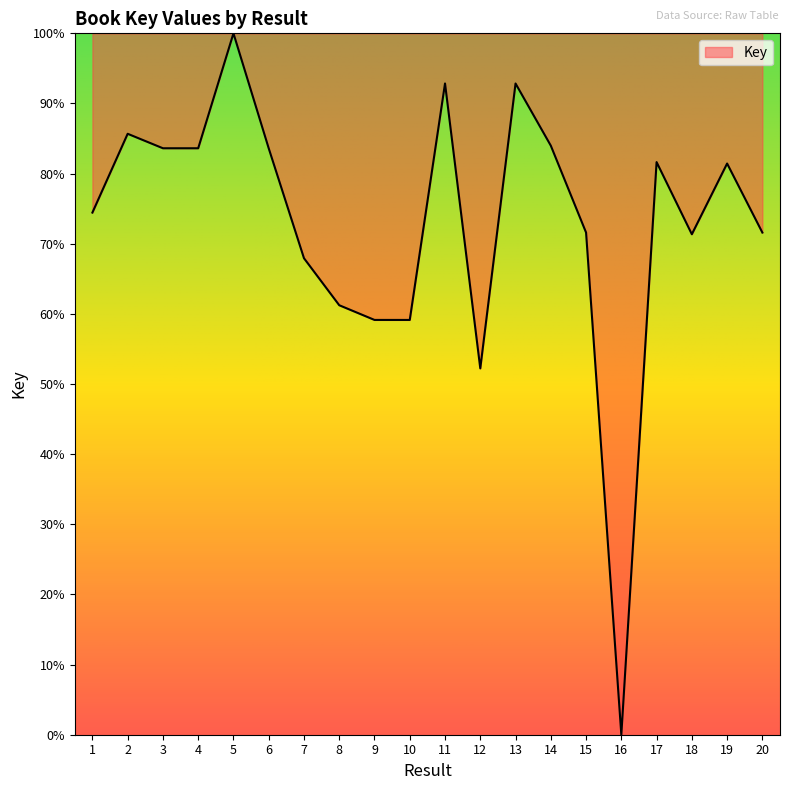

What is the difference between the maximum and second lowest values?

47.8